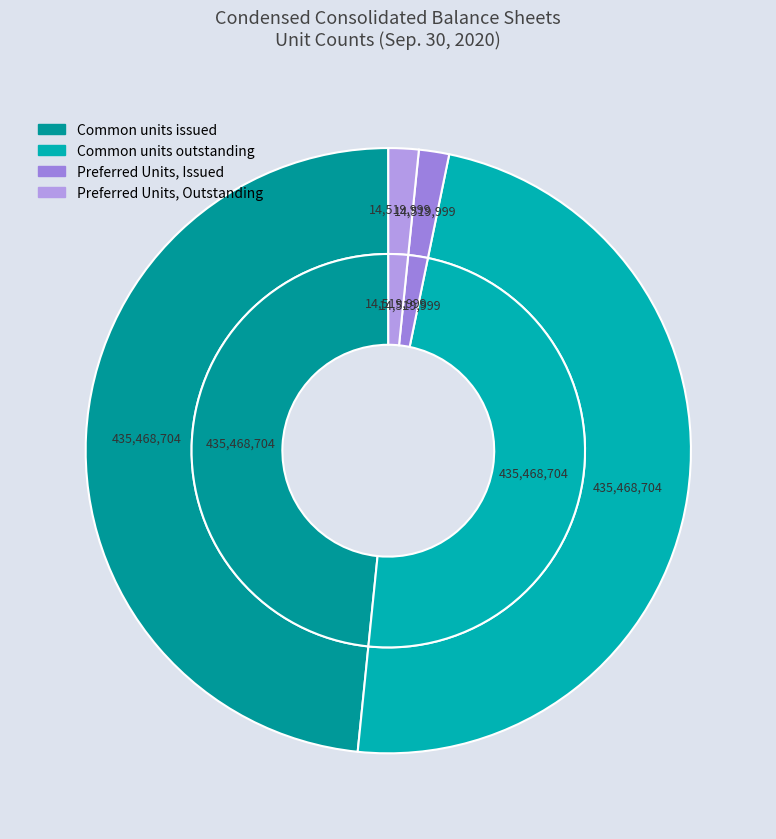

How many segments does this pie chart have?

4